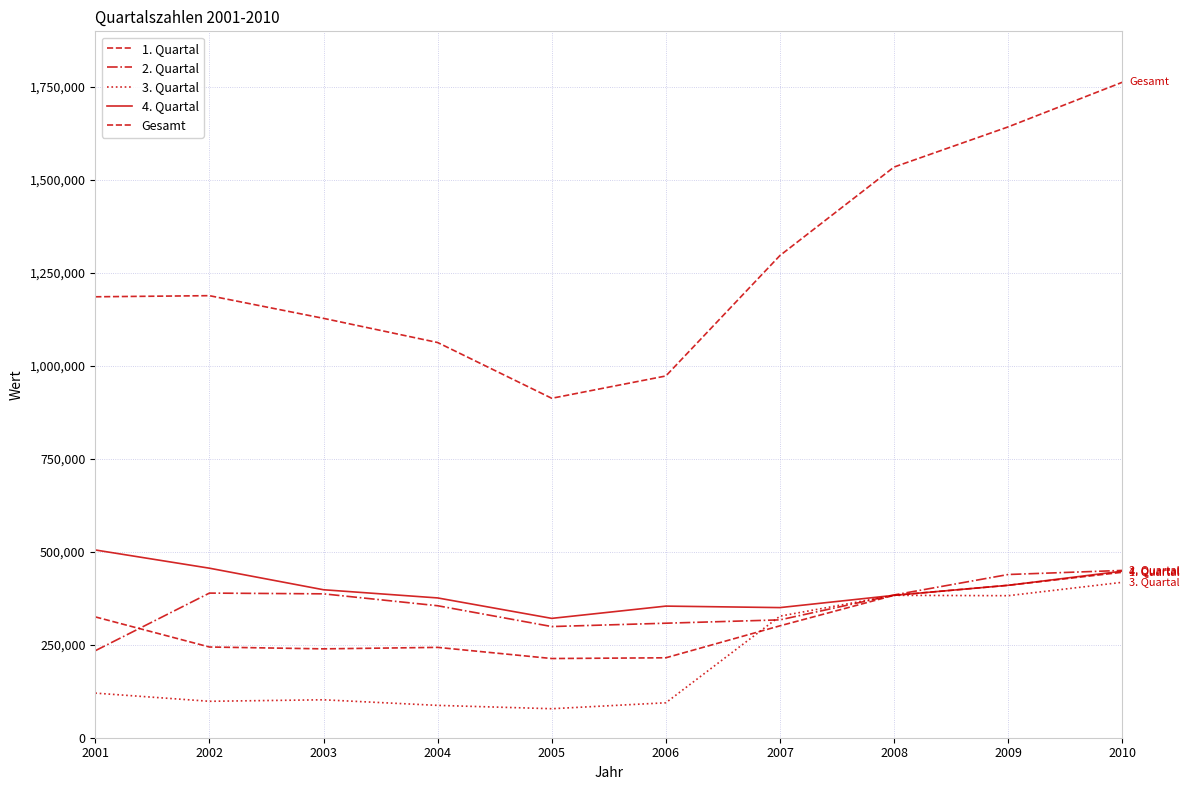

What is the approximate value of 4. Quartal at 2009, to the nearest 100?

410000